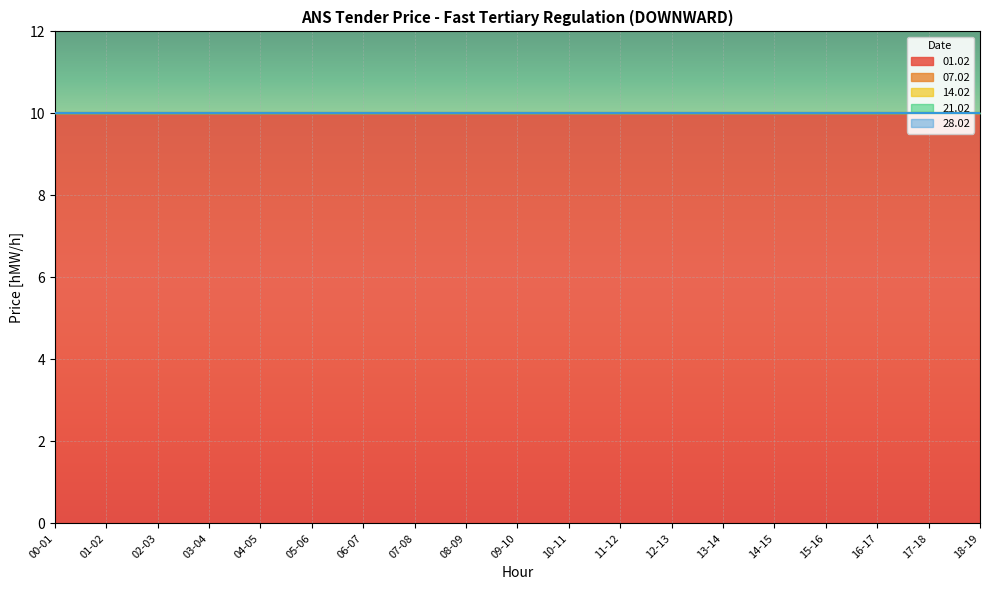

What is the sum of all 01.02 values?

190